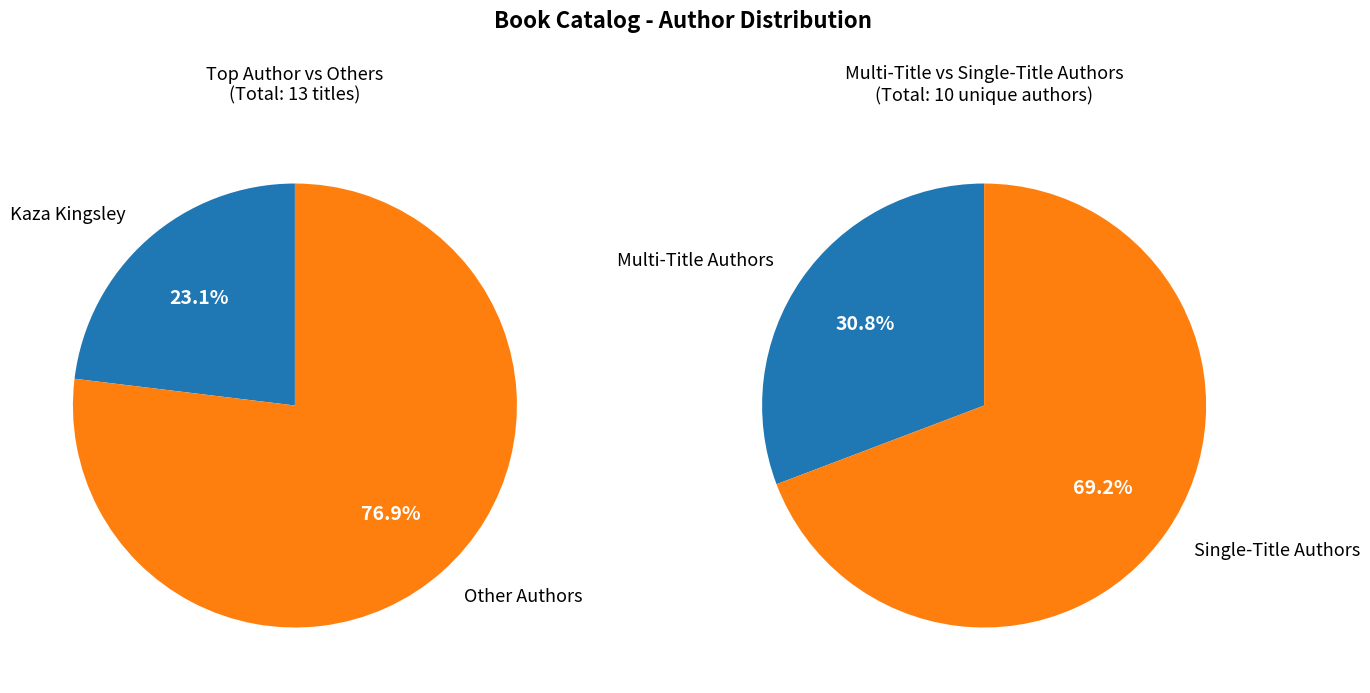

Is it true that Kenneth Oppel (1316253) is 13% of the pie?

False